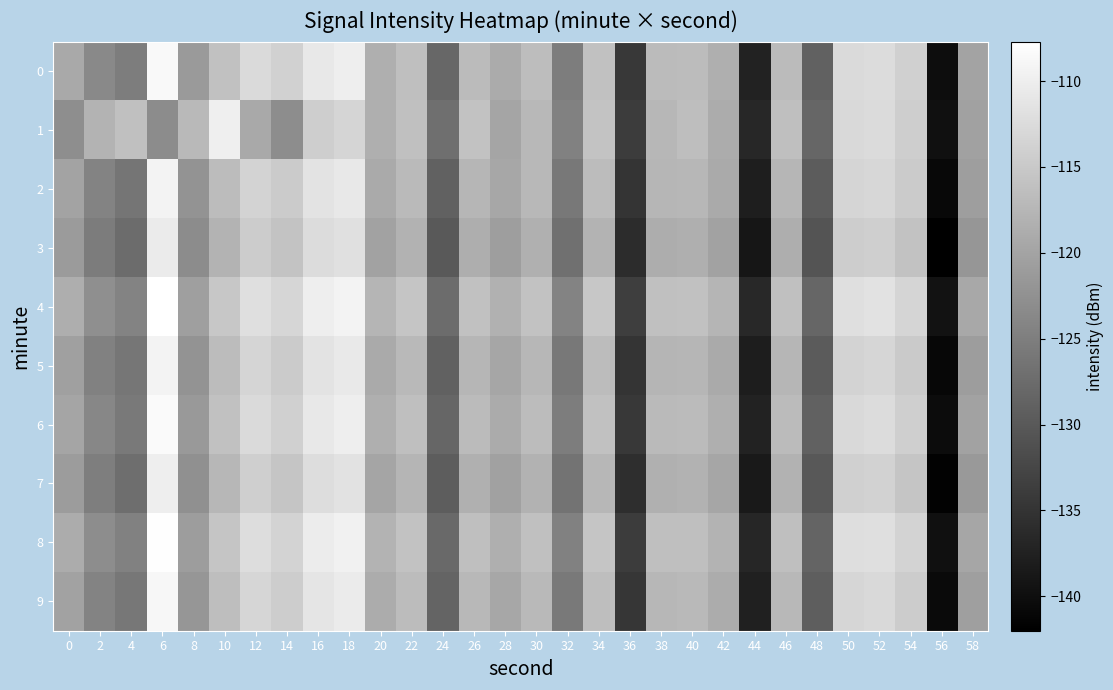

Reading left to right, what are all the values shown in this chart?

0: 0=-119.3	2=-123.6	4=-125.2	6=-108.6	8=-121.3	10=-116.1	12=-112.7	14=-114.0	16=-110.8	18=-110.1	20=-118.5	22=-116.3	24=-128.2	26=-116.8	28=-119.0	30=-116.6	32=-125.1	34=-116.1	36=-134.3	38=-116.9	40=-116.8	42=-118.4	44=-137.3	46=-116.9	48=-128.9	50=-112.7	52=-112.4	54=-114.1	56=-140.2	58=-120.1
1: 0=-123.0	2=-117.9	4=-116.1	6=-123.2	8=-117.1	10=-109.9	12=-119.3	14=-123.0	16=-114.4	18=-113.4	20=-118.5	22=-116.2	24=-127.1	26=-115.9	28=-119.8	30=-117.3	32=-124.6	34=-115.7	36=-133.8	38=-117.4	40=-116.5	42=-118.9	44=-136.7	46=-116.4	48=-128.2	50=-112.9	52=-112.6	54=-114.3	56=-139.8	58=-120.3
2: 0=-120.1	2=-124.2	4=-126.3	6=-109.4	8=-122.1	10=-116.8	12=-113.5	14=-114.7	16=-111.4	18=-110.8	20=-119.1	22=-117.0	24=-128.8	26=-117.5	28=-119.6	30=-117.3	32=-125.8	34=-116.7	36=-134.9	38=-117.6	40=-117.4	42=-119.1	44=-137.9	46=-117.5	48=-129.6	50=-113.4	52=-113.1	54=-114.8	56=-140.9	58=-120.8
3: 0=-121.2	2=-125.3	4=-127.4	6=-110.5	8=-123.2	10=-117.9	12=-114.6	14=-115.8	16=-112.5	18=-111.9	20=-120.2	22=-118.1	24=-129.9	26=-118.6	28=-120.7	30=-118.4	32=-126.9	34=-117.8	36=-136.0	38=-118.7	40=-118.5	42=-120.2	44=-139.0	46=-118.6	48=-130.7	50=-114.5	52=-114.2	54=-115.9	56=-142.0	58=-121.9
4: 0=-118.6	2=-122.8	4=-124.4	6=-107.7	8=-120.6	10=-115.3	12=-112.0	14=-113.3	16=-110.1	18=-109.4	20=-117.7	22=-115.6	24=-127.4	26=-116.1	28=-118.2	30=-115.9	32=-124.4	34=-115.3	36=-133.6	38=-116.2	40=-116.1	42=-117.7	44=-136.6	46=-116.2	48=-128.2	50=-112.0	52=-111.7	54=-113.4	56=-139.5	58=-119.4
5: 0=-120.5	2=-124.6	4=-126.1	6=-109.2	8=-122.1	10=-116.8	12=-113.4	14=-114.7	16=-111.5	18=-110.7	20=-119.2	22=-117.1	24=-128.9	26=-117.6	28=-119.7	30=-117.4	32=-125.9	34=-116.8	36=-135.0	38=-117.7	40=-117.5	42=-119.2	44=-138.0	46=-117.6	48=-129.7	50=-113.5	52=-113.2	54=-114.9	56=-141.0	58=-120.9
6: 0=-119.8	2=-123.9	4=-125.6	6=-108.5	8=-121.4	10=-116.1	12=-112.7	14=-114.0	16=-110.8	18=-110.1	20=-118.5	22=-116.4	24=-128.2	26=-116.9	28=-119.0	30=-116.7	32=-125.2	34=-116.1	36=-134.4	38=-117.0	40=-116.9	42=-118.5	44=-137.4	46=-116.9	48=-129.0	50=-112.8	52=-112.5	54=-114.2	56=-140.3	58=-120.2
7: 0=-121.0	2=-125.1	4=-127.2	6=-110.1	8=-122.7	10=-117.4	12=-114.2	14=-115.5	16=-112.3	18=-111.6	20=-119.8	22=-117.7	24=-129.5	26=-118.3	28=-120.3	30=-118.1	32=-126.5	34=-117.4	36=-135.8	38=-118.3	40=-118.1	42=-119.7	44=-138.6	46=-118.1	48=-130.2	50=-114.1	52=-113.8	54=-115.5	56=-141.6	58=-121.5
8: 0=-118.9	2=-123.0	4=-124.7	6=-107.9	8=-120.9	10=-115.6	12=-112.3	14=-113.6	16=-110.3	18=-109.6	20=-118.0	22=-115.9	24=-127.7	26=-116.3	28=-118.5	30=-116.2	32=-124.7	34=-115.6	36=-133.9	38=-116.4	40=-116.3	42=-118.0	44=-136.9	46=-116.4	48=-128.5	50=-112.2	52=-112.0	54=-113.6	56=-139.8	58=-119.7
9: 0=-120.2	2=-124.3	4=-126.0	6=-108.9	8=-121.8	10=-116.5	12=-113.2	14=-114.5	16=-111.2	18=-110.5	20=-118.9	22=-116.8	24=-128.6	26=-117.3	28=-119.5	30=-117.1	32=-125.6	34=-116.5	36=-134.7	38=-117.4	40=-117.2	42=-118.9	44=-137.7	46=-117.3	48=-129.3	50=-113.2	52=-112.9	54=-114.6	56=-140.6	58=-120.6